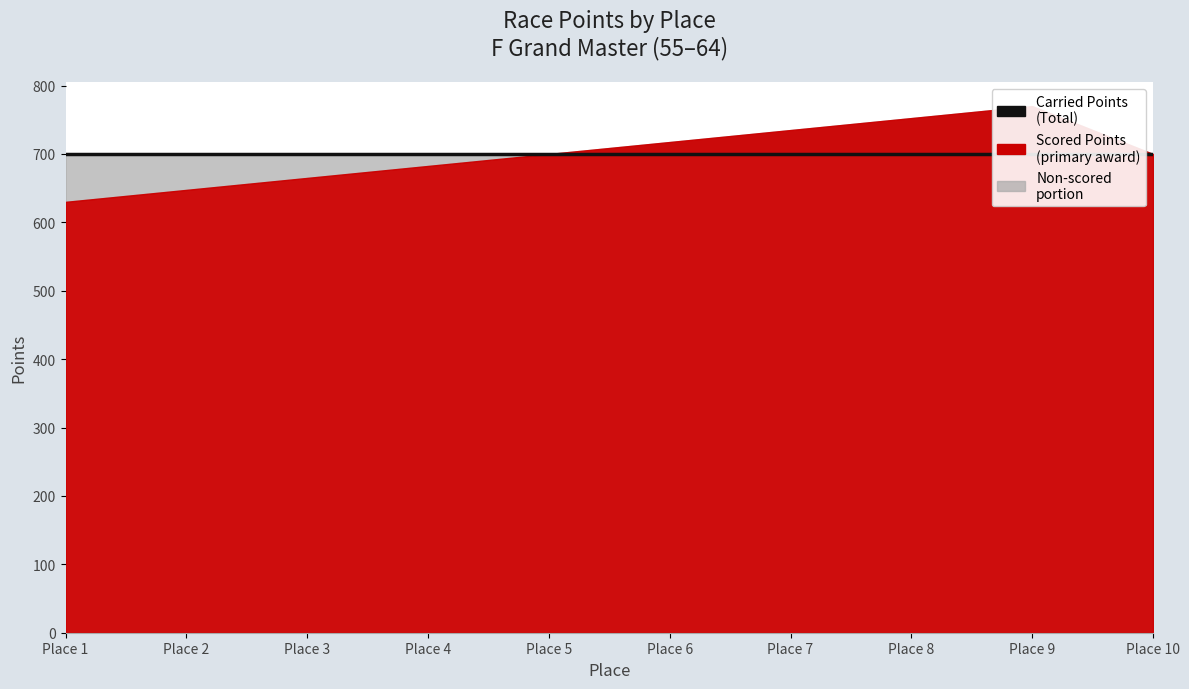

Rank the series by their maximum value, from highest to lowest.

Scored Points, Carried Points